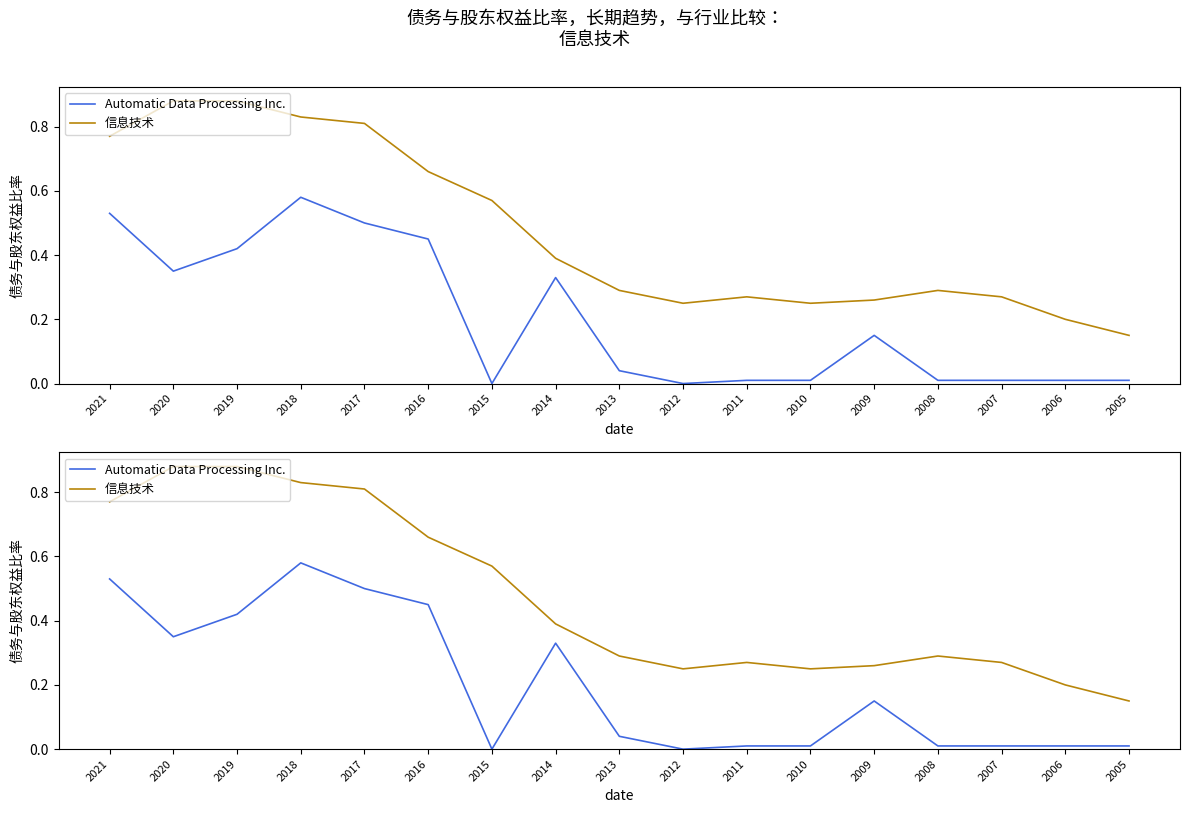

What is the value of the Automatic Data Processing Inc. point at the 6th from the left?

0.5